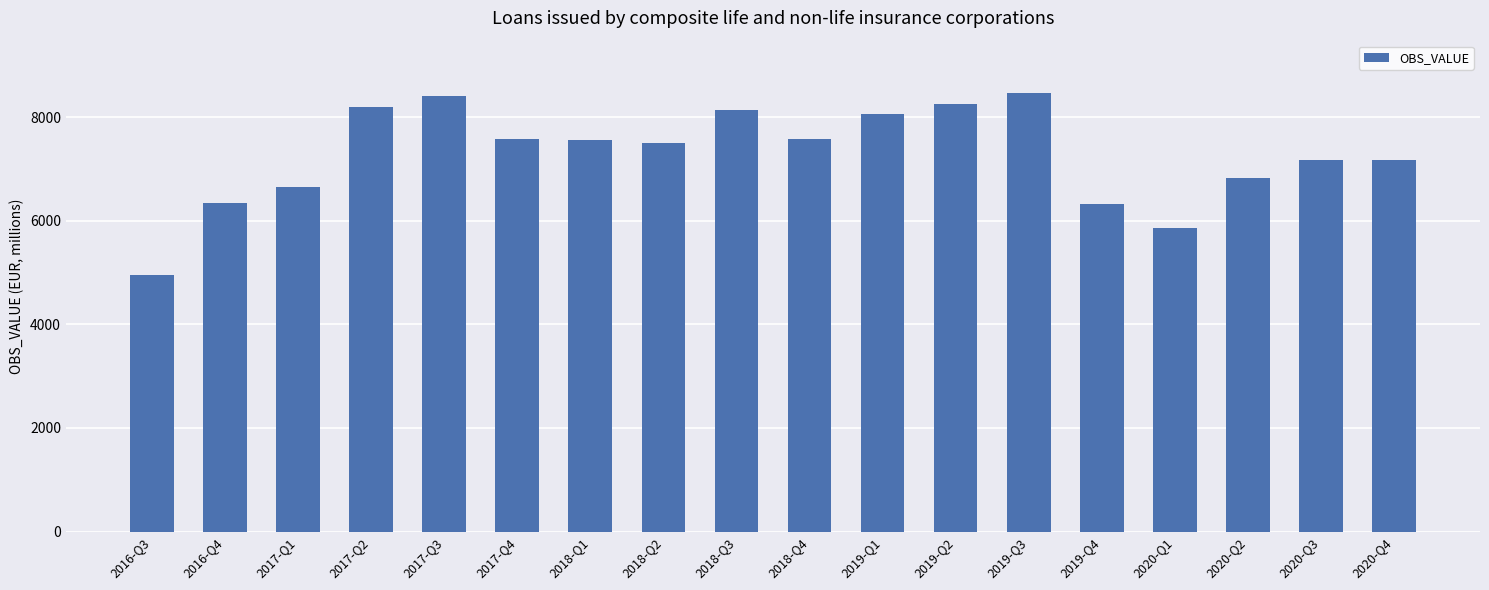

What is the maximum value shown in the chart?

8462.8